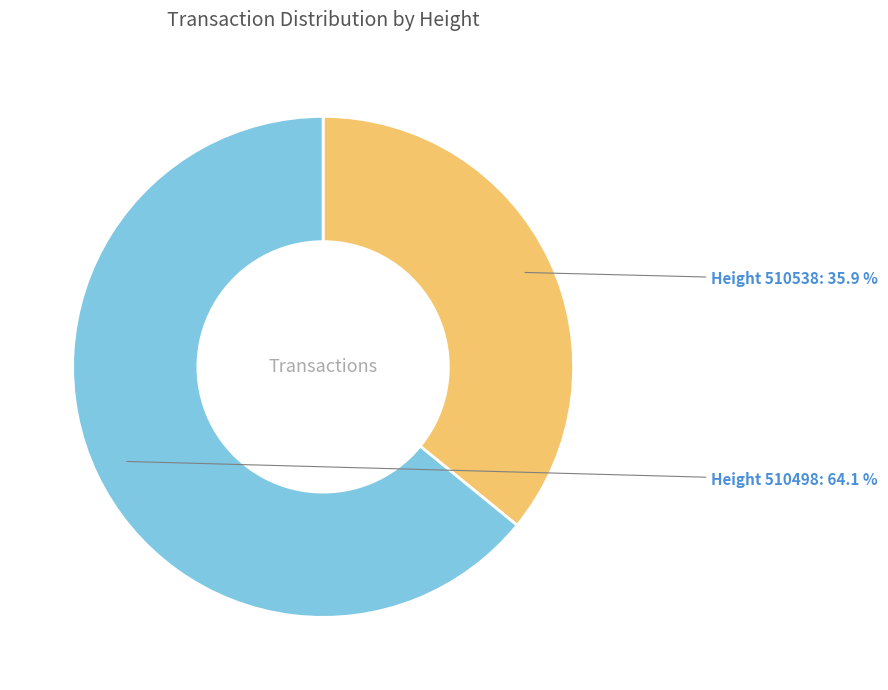

Does any single category account for the majority?

Yes